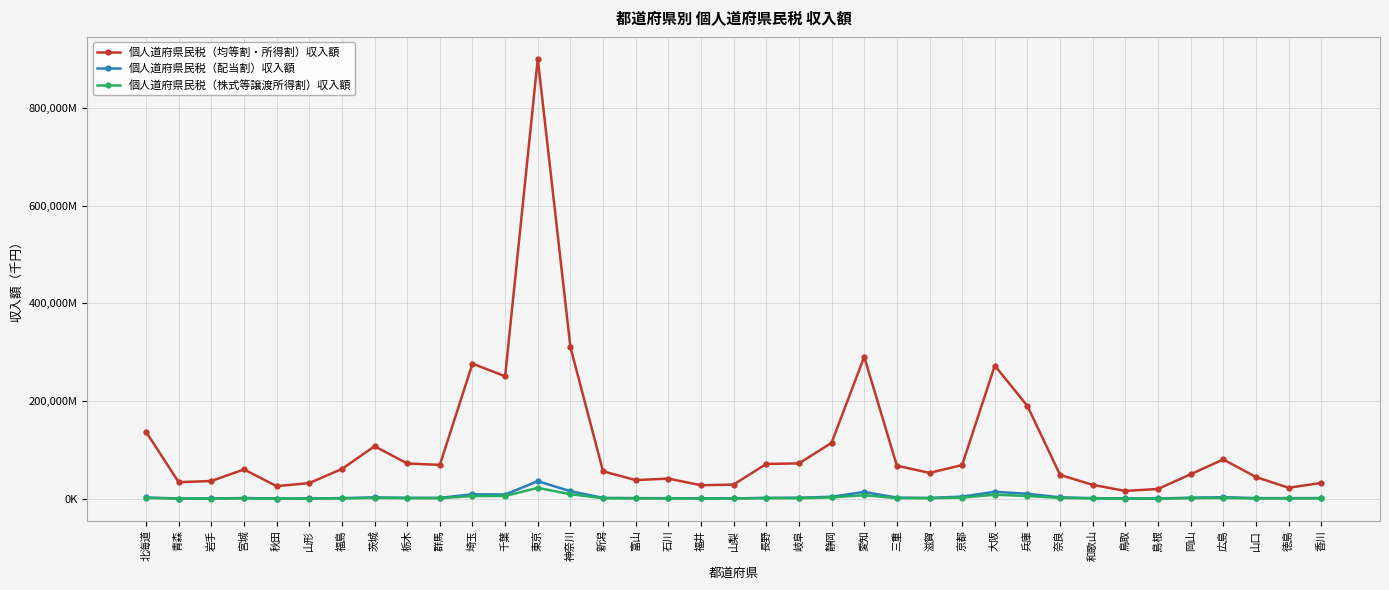

At which category is the sum across all series the highest?

東京